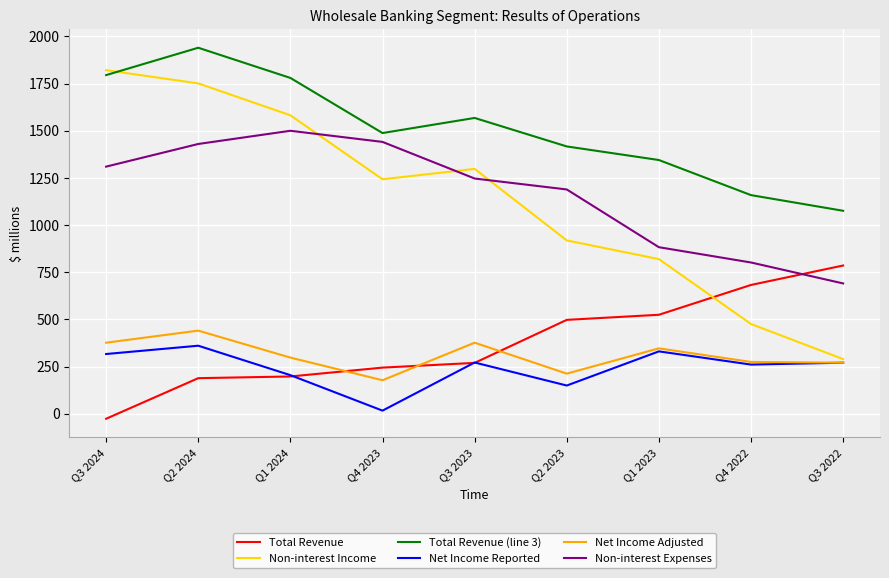

Between Q1 2024 and Q4 2023, which series saw the biggest shift?

Non-interest Income